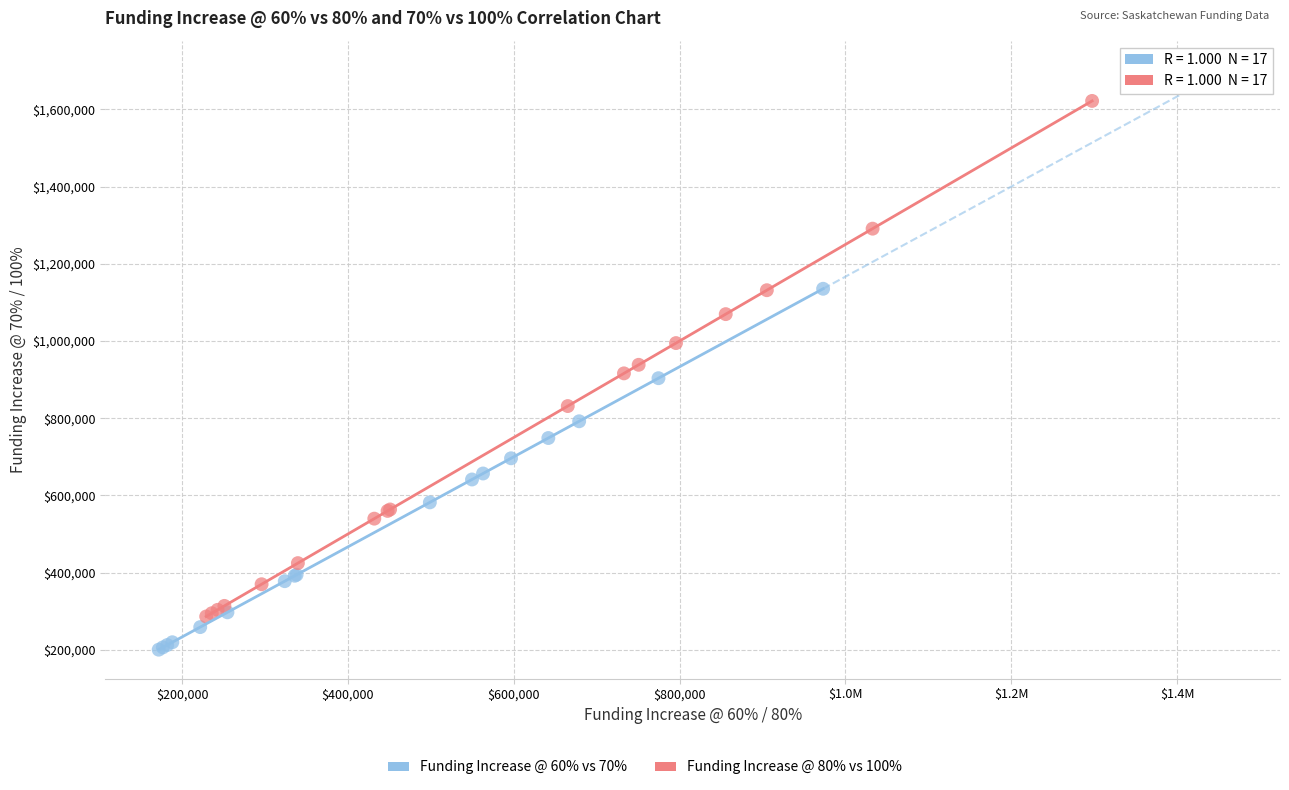

Which series contains the highest Y value?

Funding Increase @ 80% vs 100%